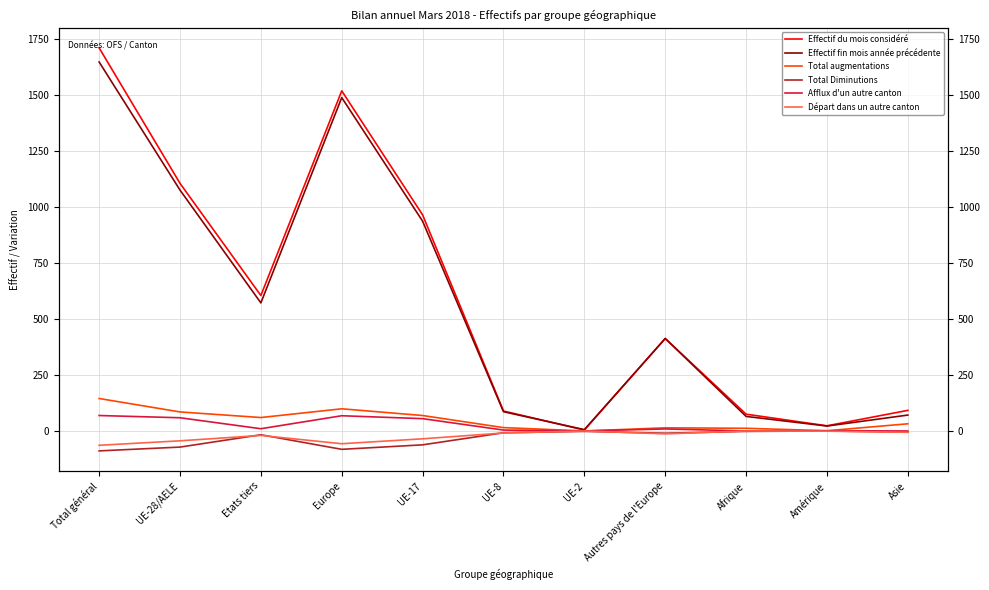

At which label is Total Diminutions closest to -44?

UE-17